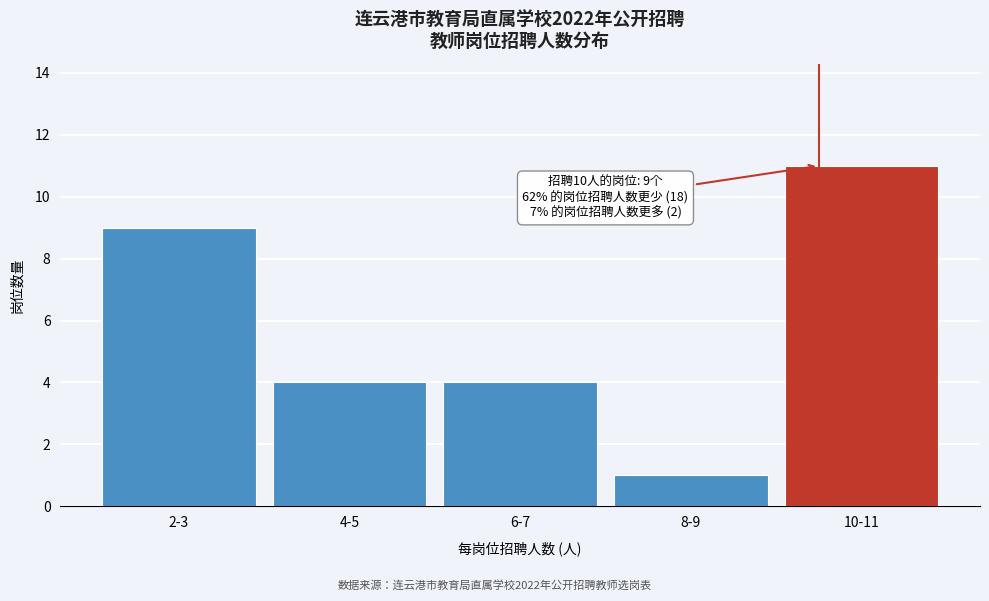

Reading left to right, transcribe all the data shown in this chart.

2-3=9	4-5=4	6-7=4	8-9=1	10-11=11